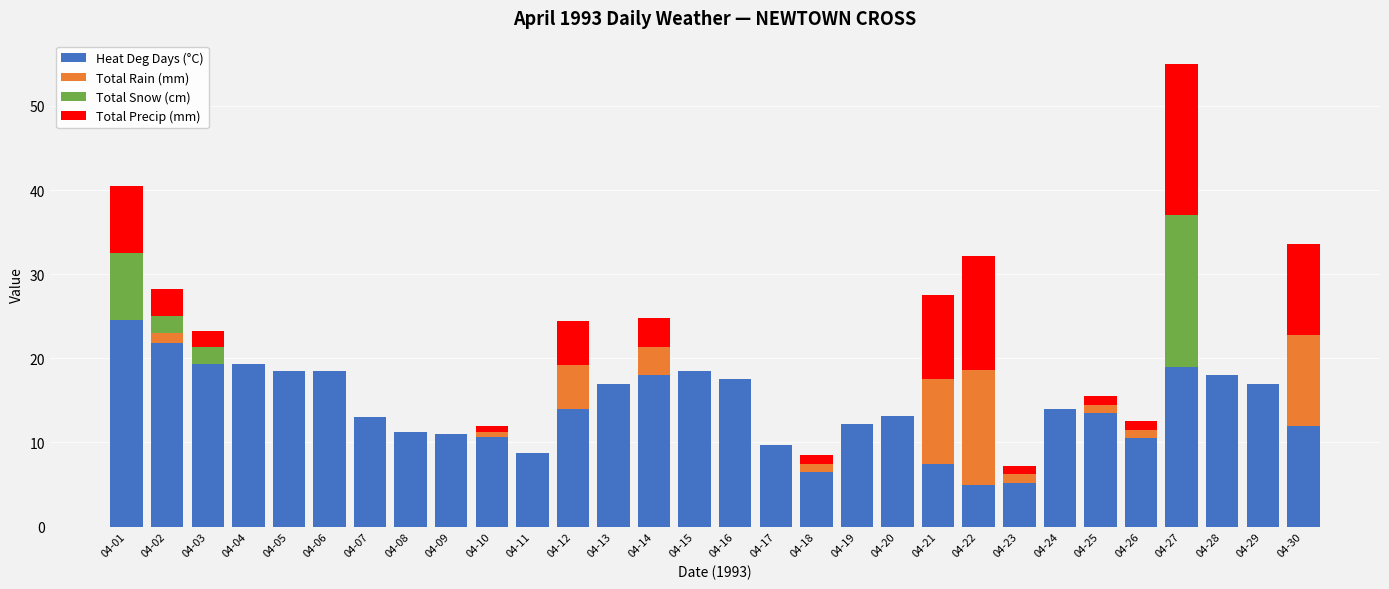

Where does the Heat Deg Days (°C) series first go above 14?

04-01